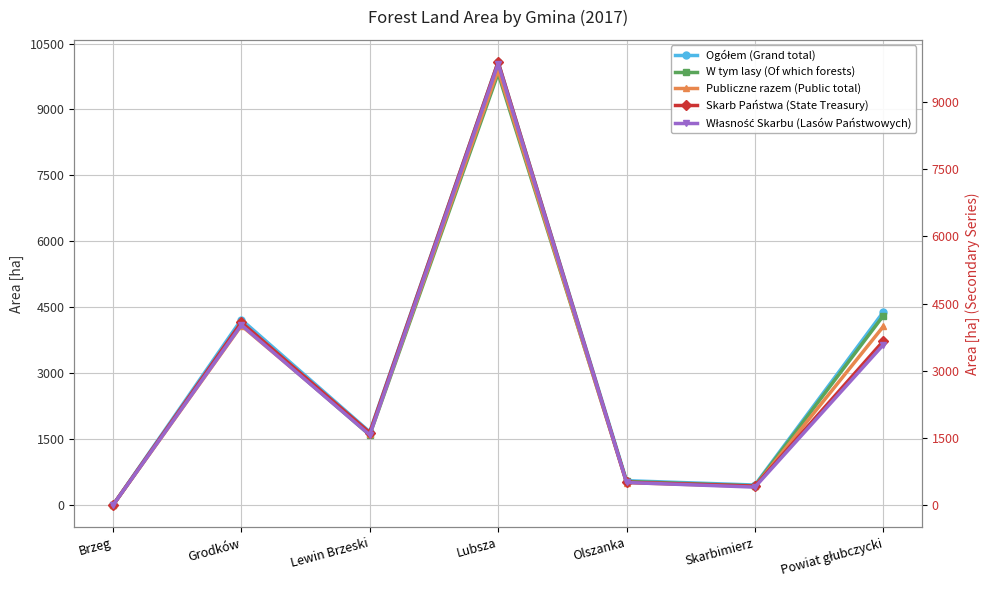

Which has a higher value, Olszanka or Grodków?

Grodków